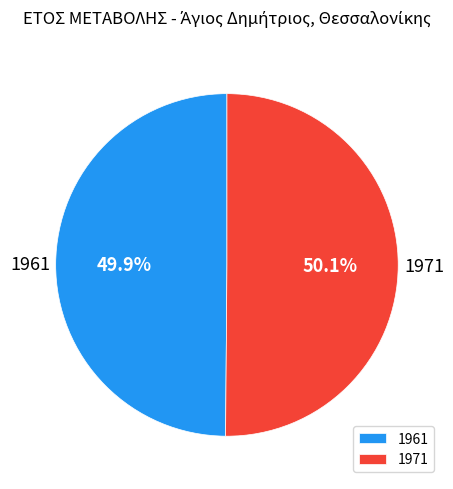

Count the number of slices in the pie.

2